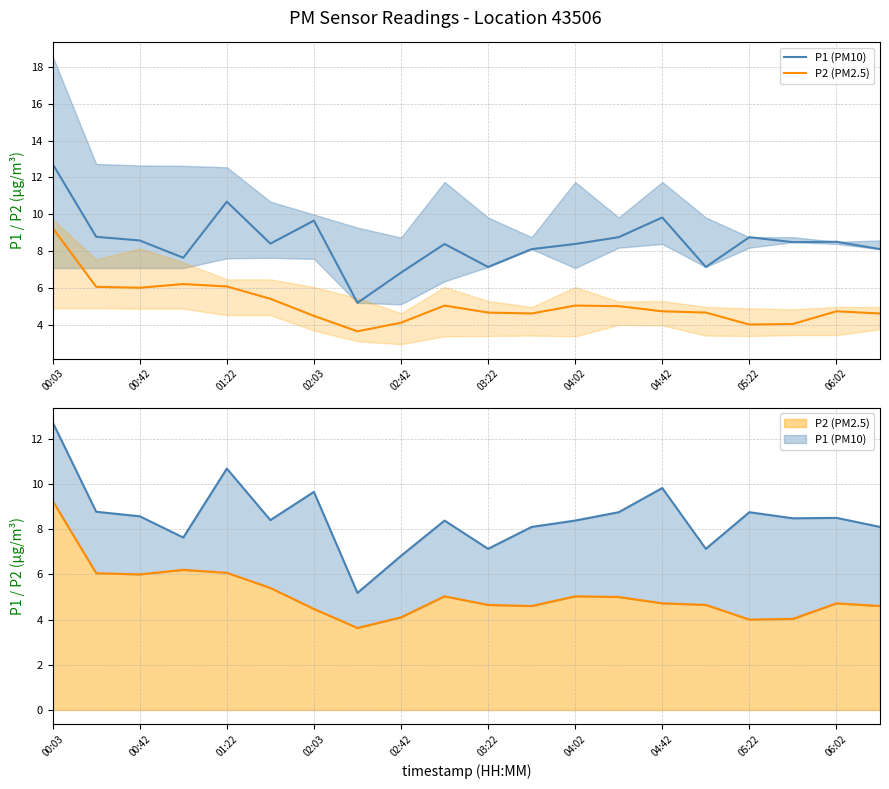

What is the sum of the P2 (PM2.5) values at 11 and 14?

9.3